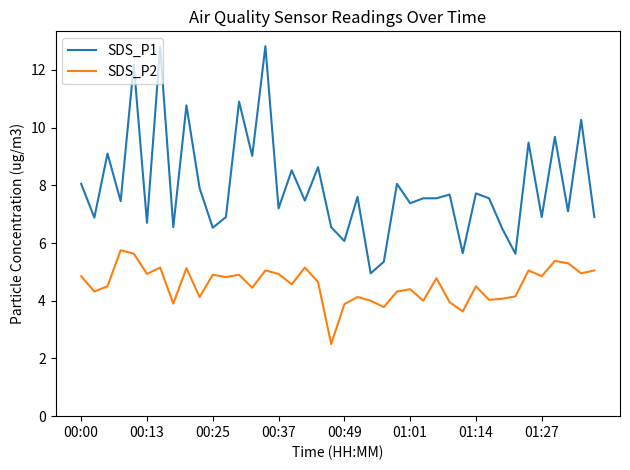

True or false: SDS_P1 and SDS_P2 cross at least once.

False